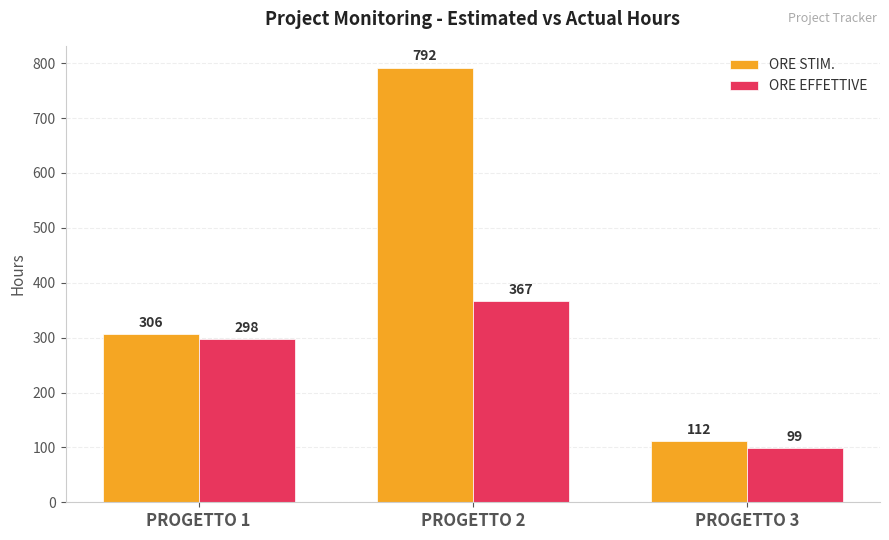

Is the value of ORE STIM. at PROGETTO 1 greater than the value of ORE EFFETTIVE at PROGETTO 2?

No